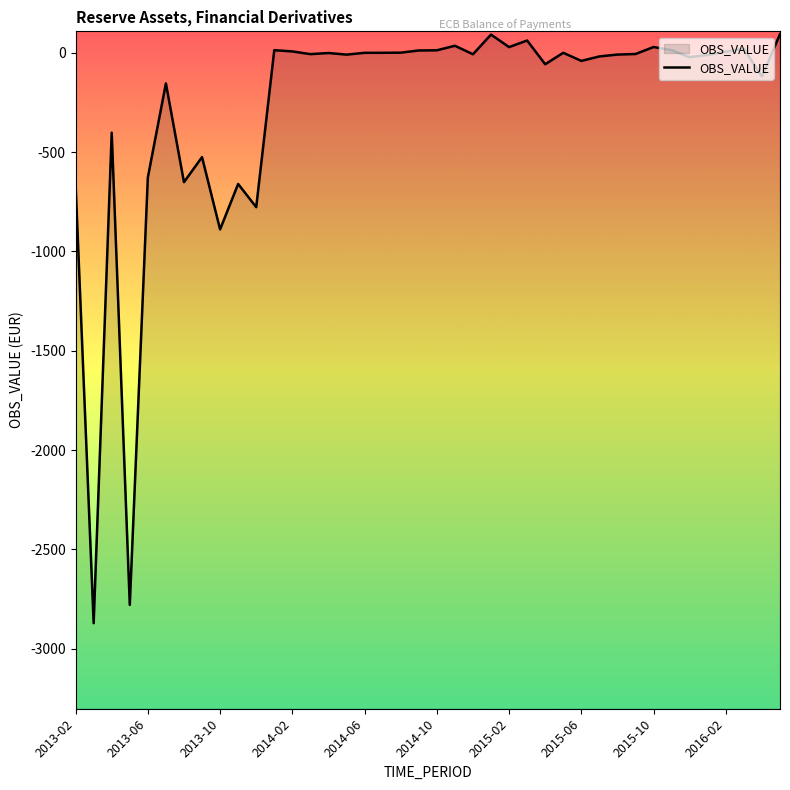

Reading left to right, list all the values displayed in this chart.

-663.5	-2871.3	-402.2	-2779.6	-627.8	-154.3	-651.5	-525.4	-889.3	-660.4	-777.4	12.9	6.7	-7.0	-1.3	-9.4	-0.4	-0.2	0.4	11.4	12.3	35.1	-7.6	91.3	28.5	61.6	-57.9	-0.1	-41.1	-18.6	-9.2	-6.4	28.9	12.7	-22.4	-10.6	5.7	19.9	-119.6	93.7